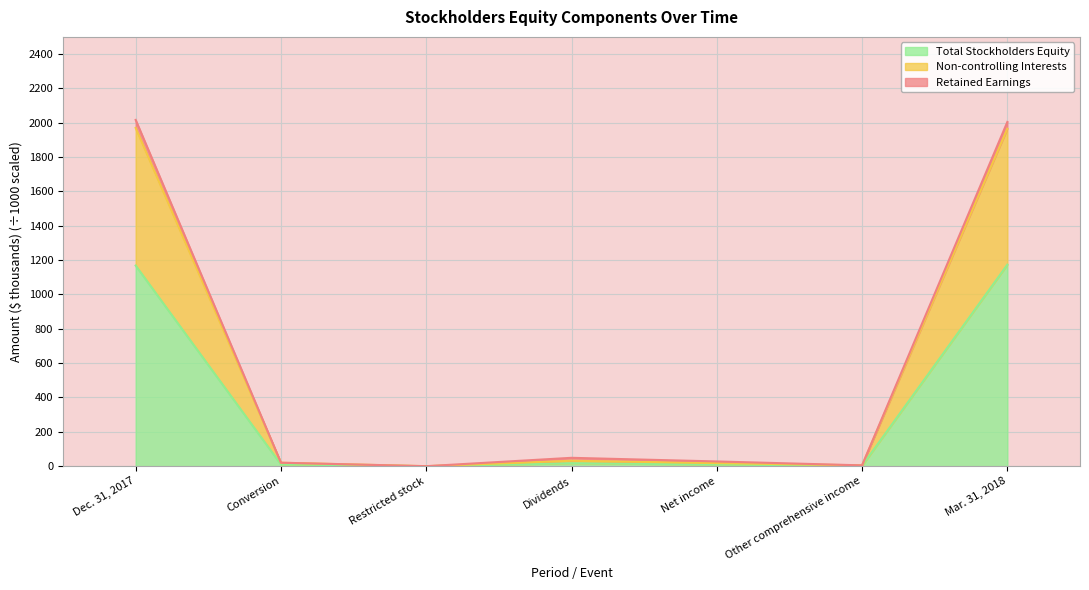

What is the label of the 2nd point from the right?

Other comprehensive income